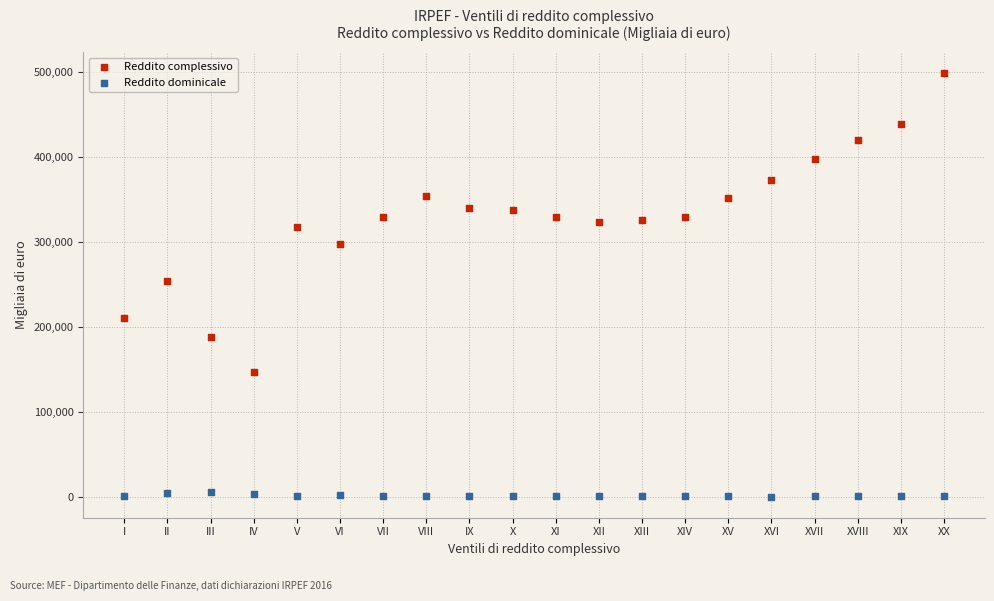

Which series has the largest Y range (max minus min)?

Reddito complessivo